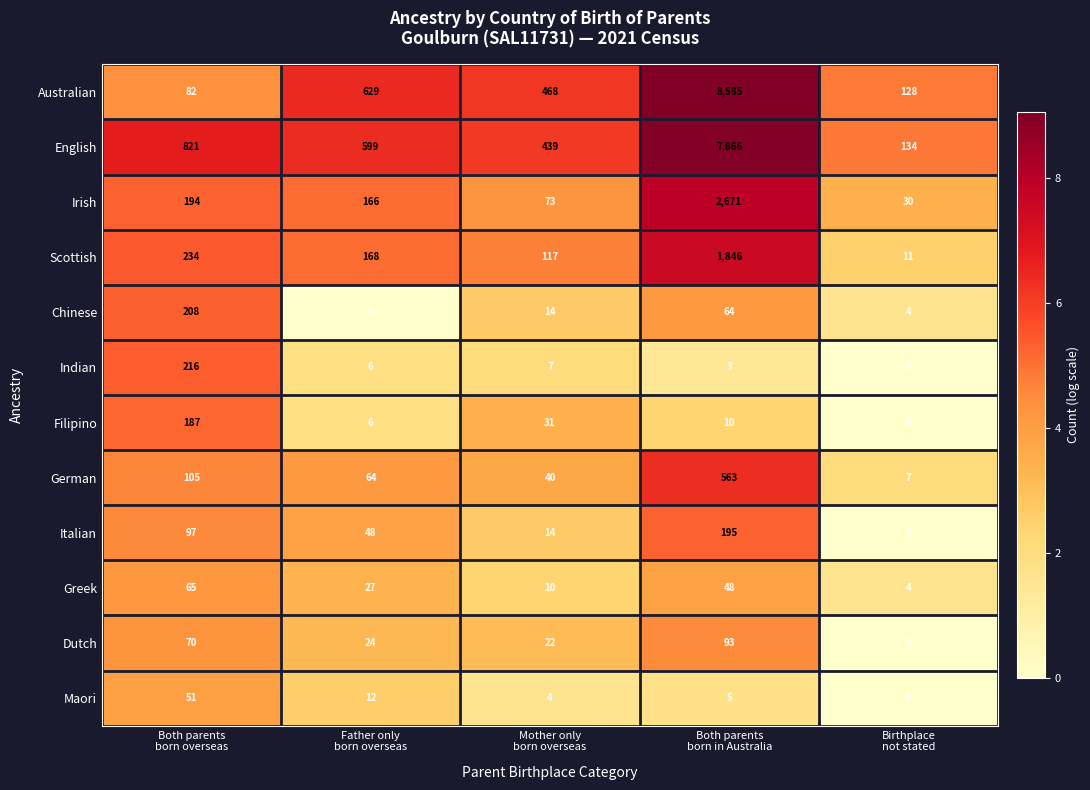

Which series has the largest total across all categories?

Australian